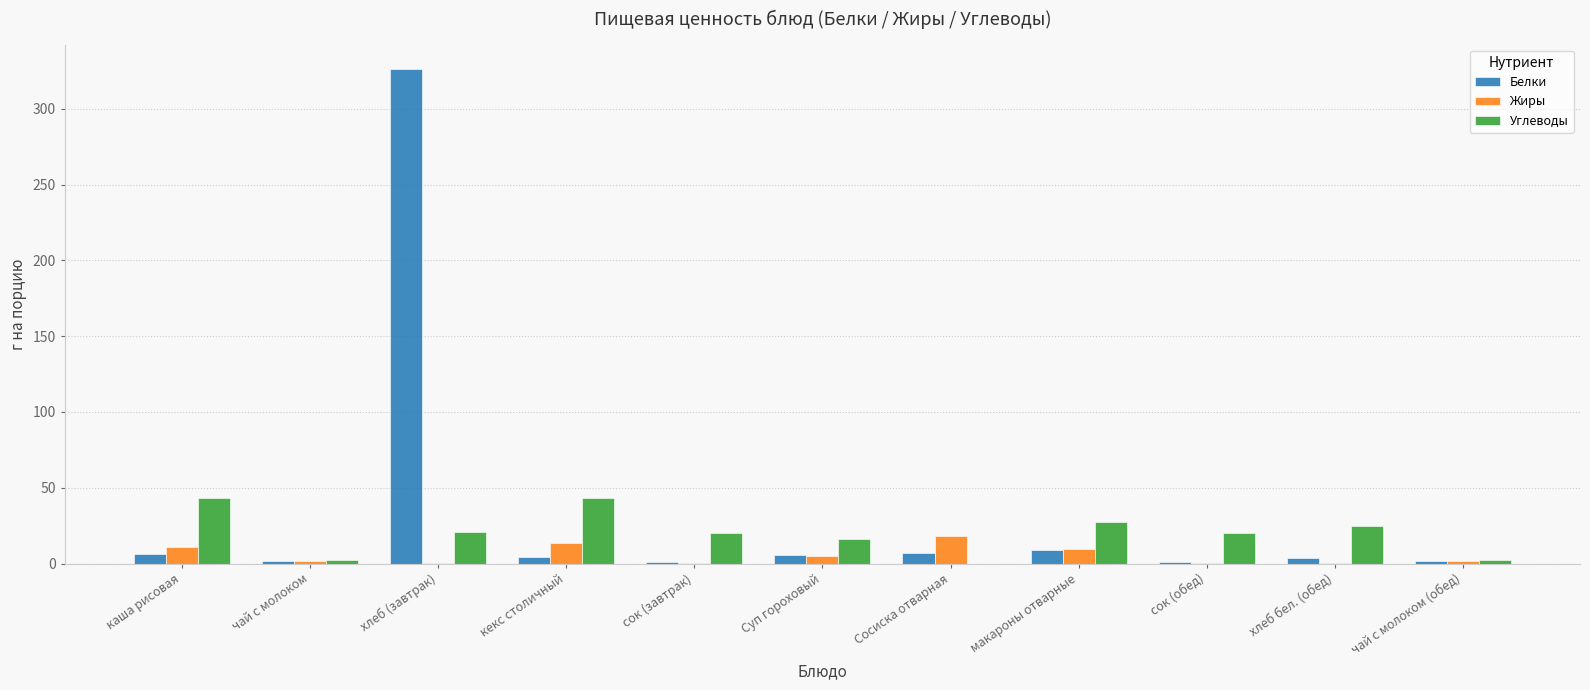

What value does the Белки series have at Сосиска отварная?

7.2